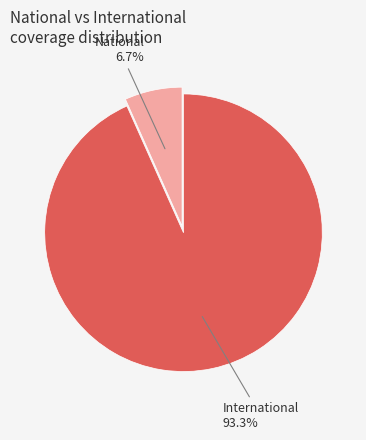

Does any single category account for the majority?

Yes